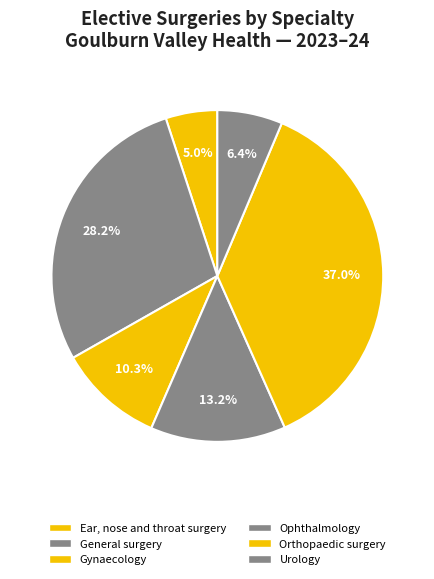

Count the number of slices in the pie.

6